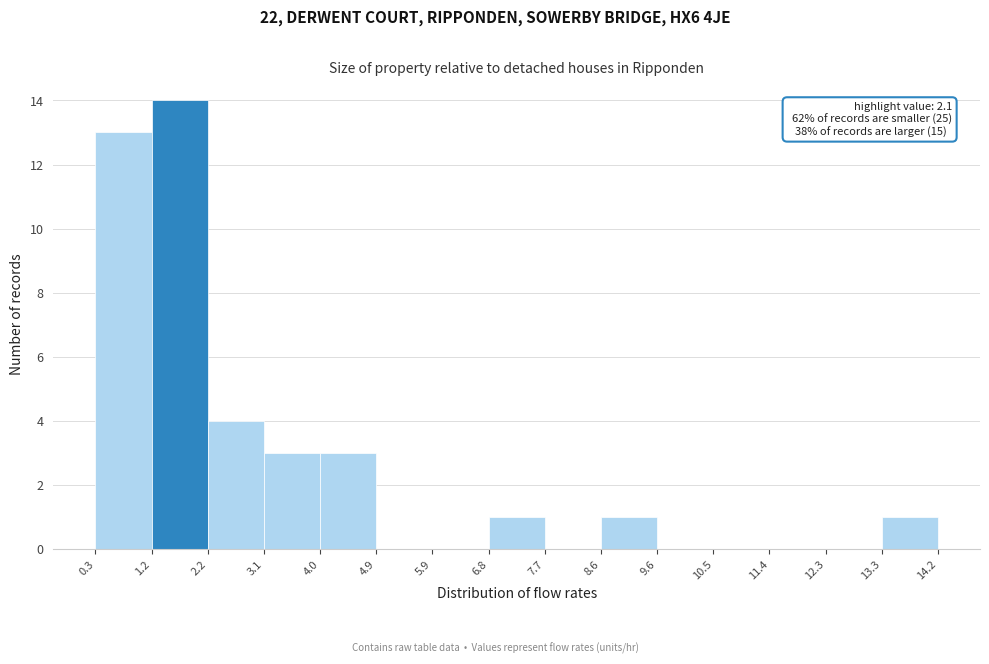

Which range on the x-axis has the tallest bar?

1.2 to 2.2